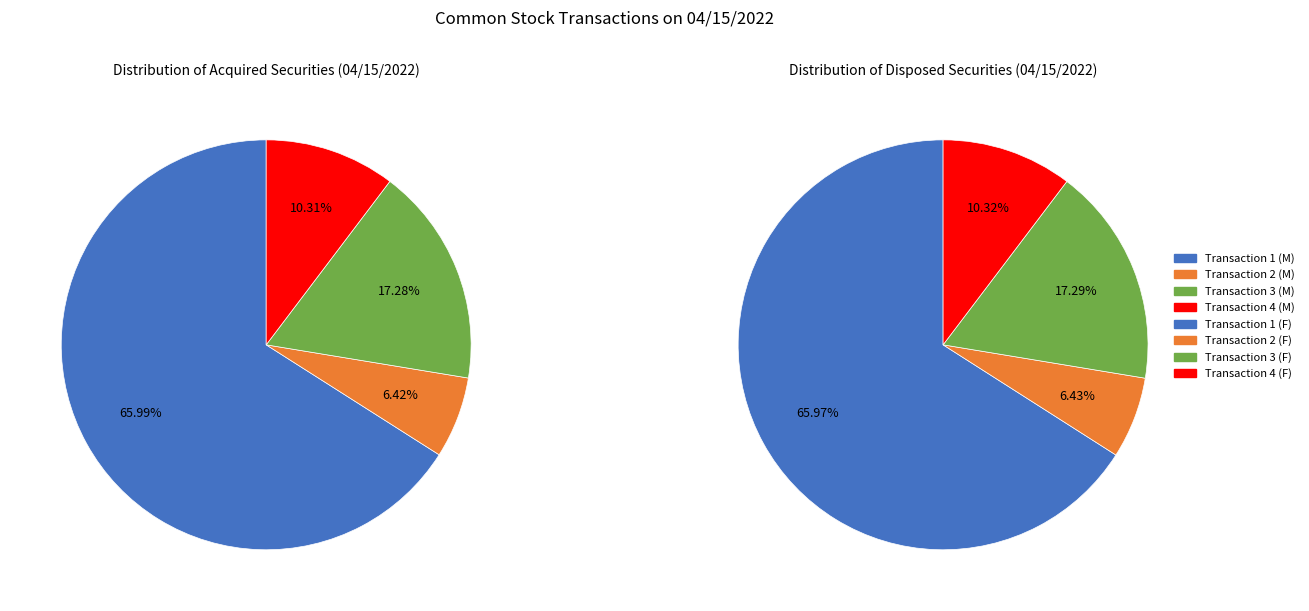

The Transaction 1 (M) slice represents 66% of the pie. True or false?

True